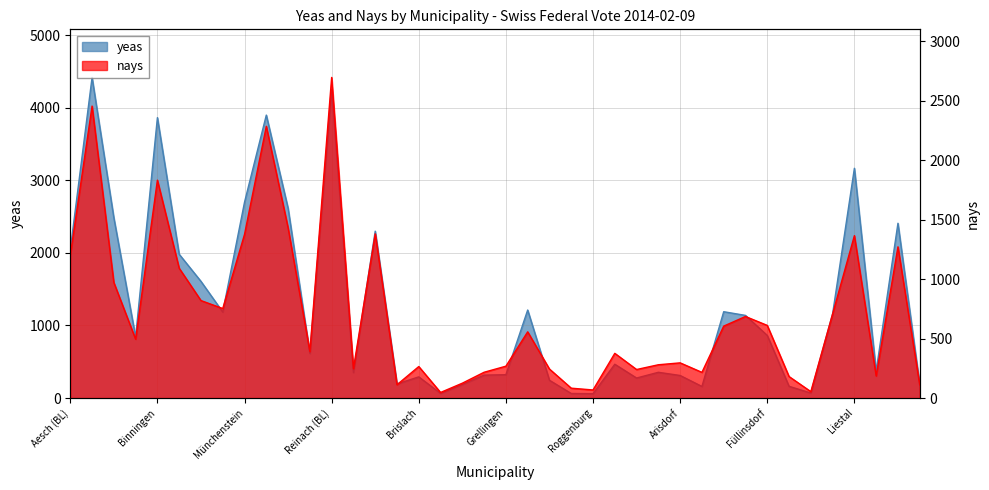

List the series in order of their overall mean, lowest first.

nays, yeas